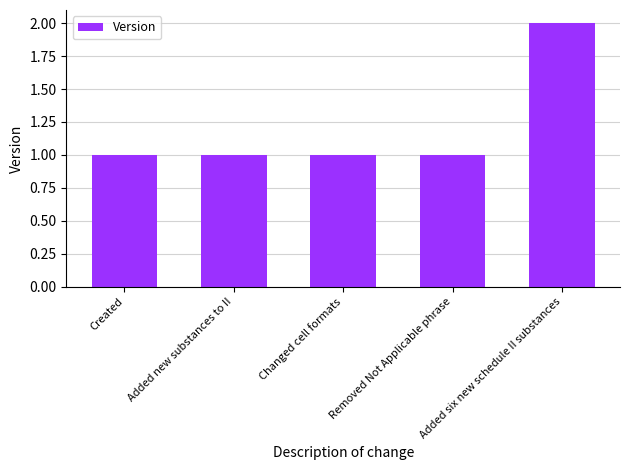

Which label corresponds to the largest value in the chart?

Added six new schedule II substances